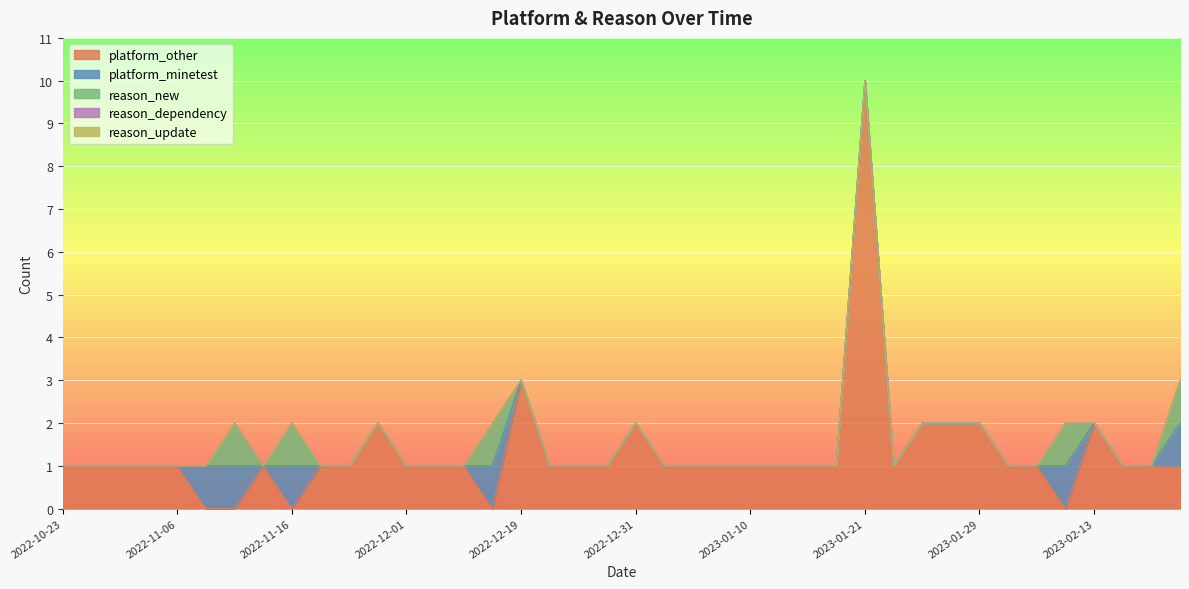

What is the total value across all series at 2022-11-14?

1